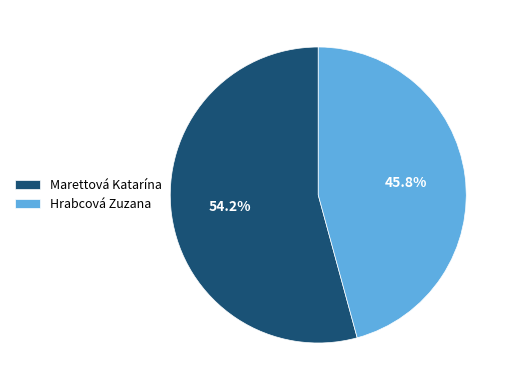

How many slices are in this pie chart?

2